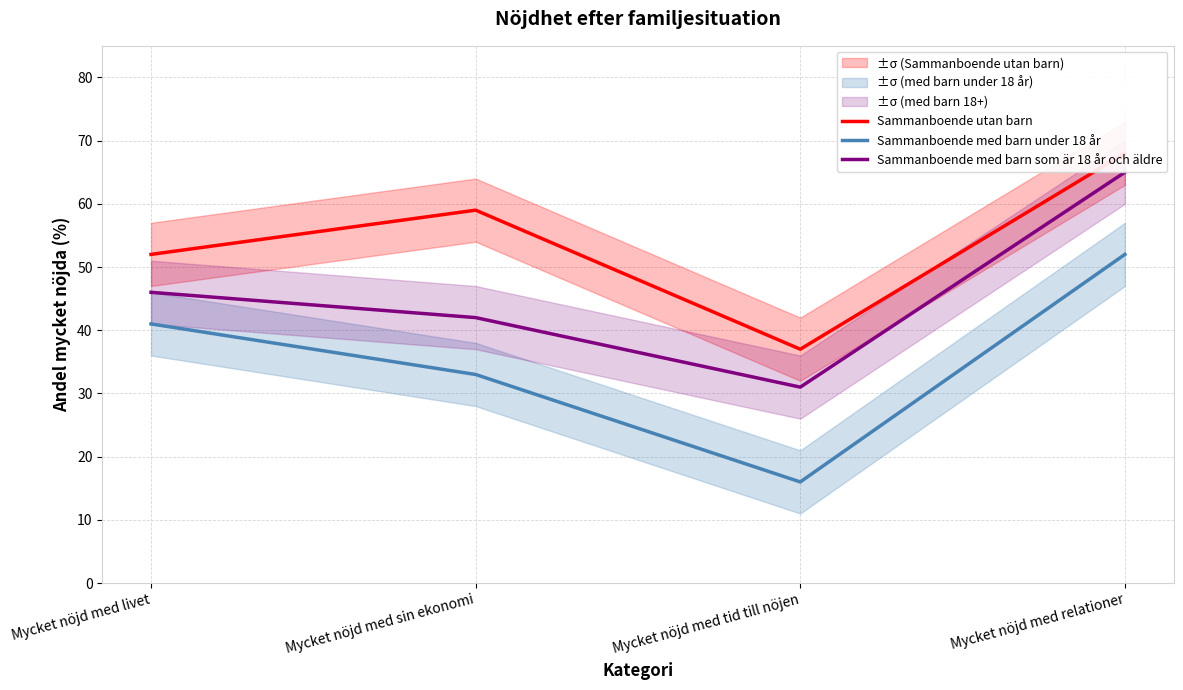

Between Mycket nöjd med tid till nöjen and Mycket nöjd med relationer, which series saw the biggest shift?

Sammanboende med barn under 18 år